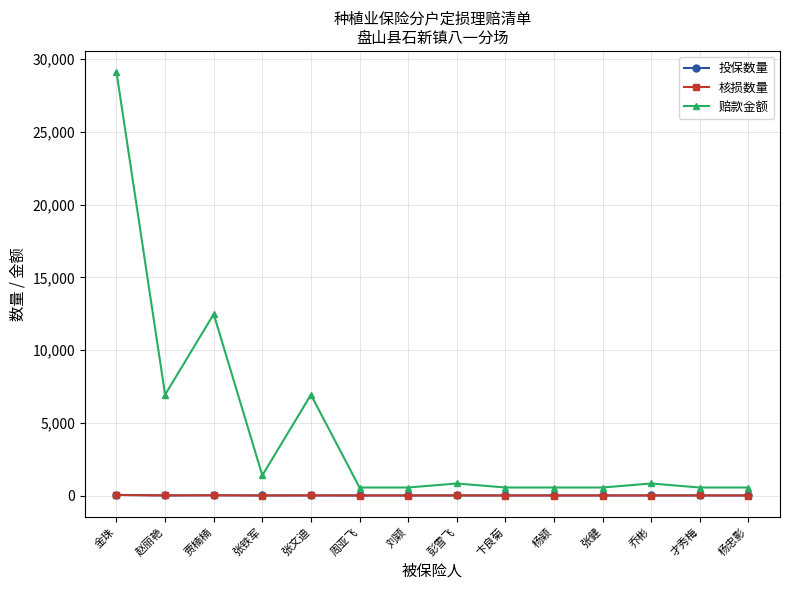

At which category does 赔款金额 reach its first local peak?

贾楠楠